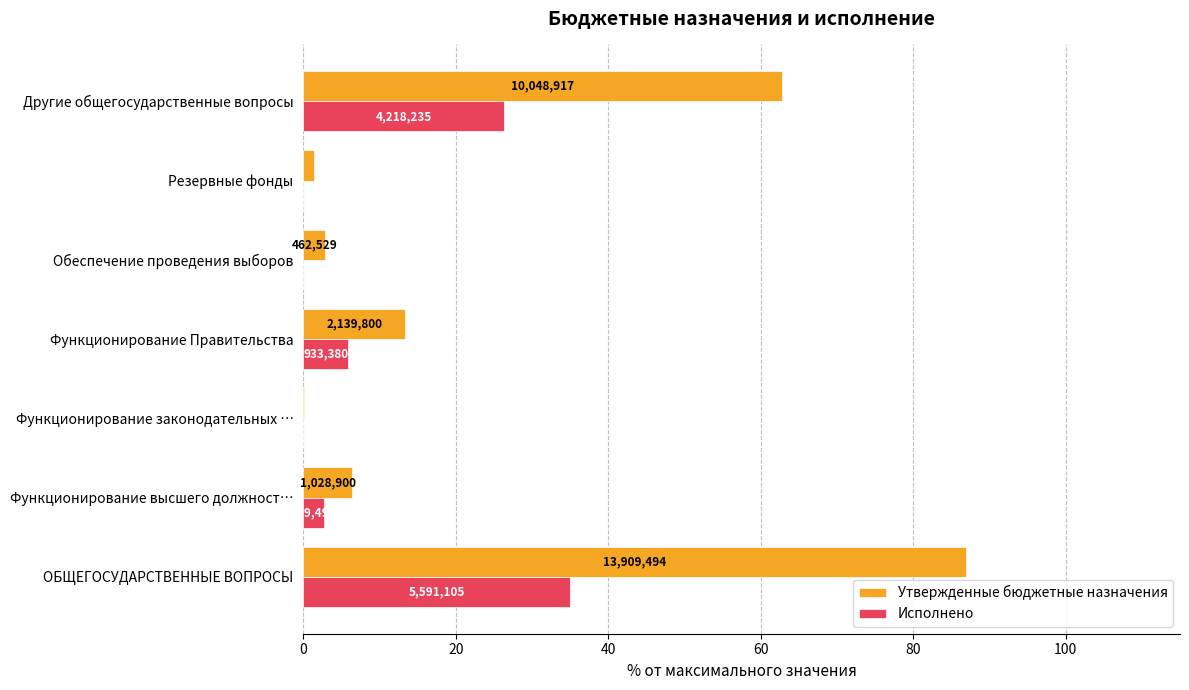

What are all the series names shown in the legend?

Утвержденные бюджетные назначения, Исполнено